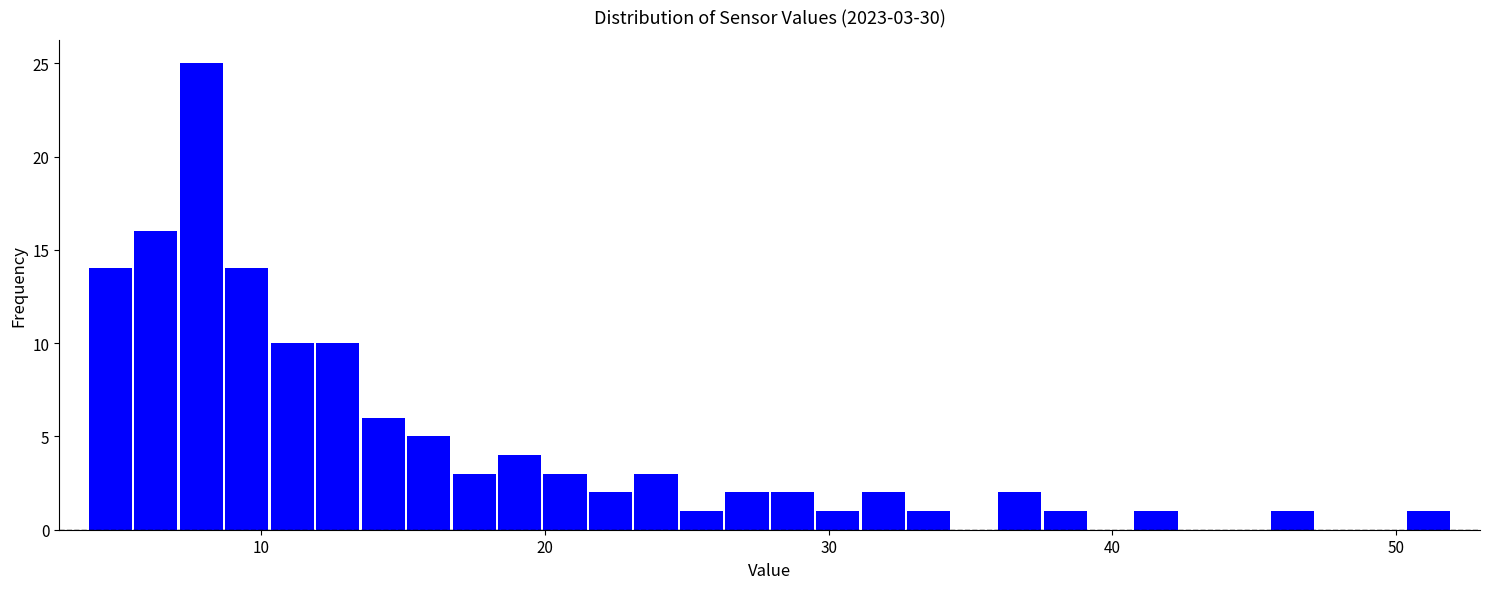

Around what value on the x-axis is the tallest bar? Give the approximate position of its centre, as read against the axis.

8